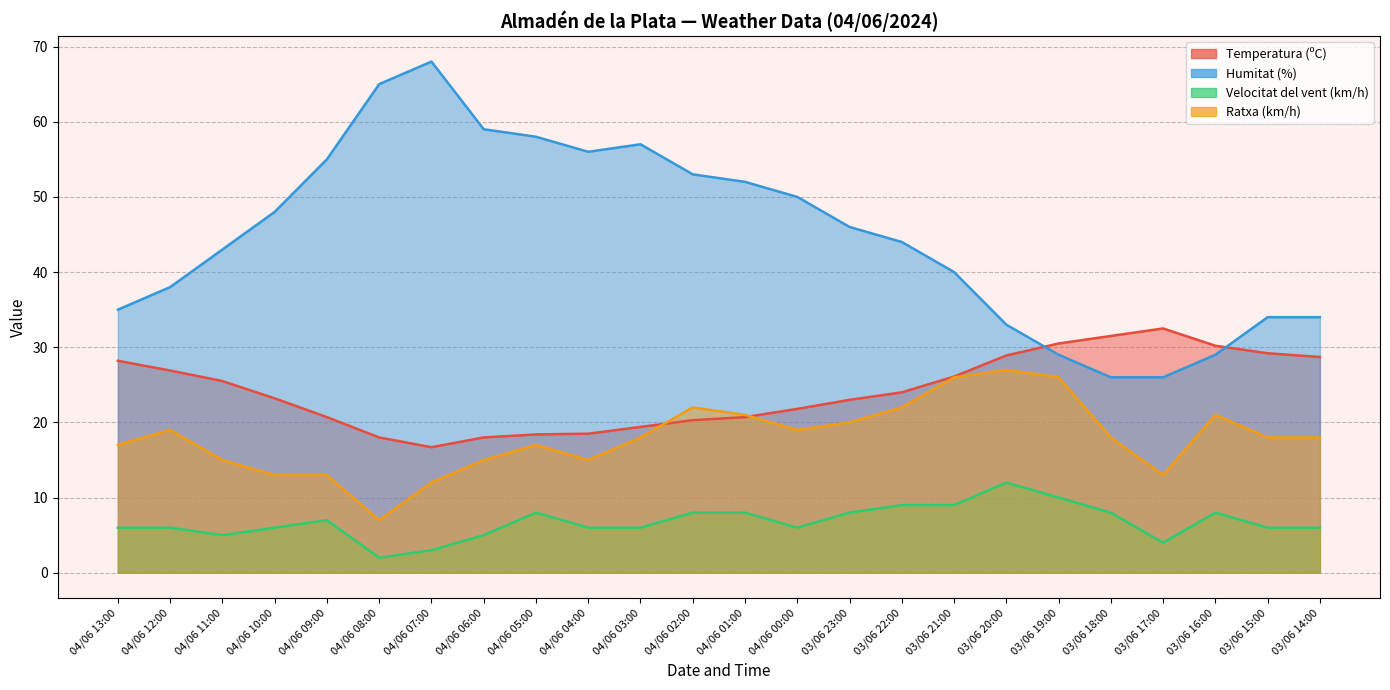

What is the total value across all series at 03/06 15:00?

87.2